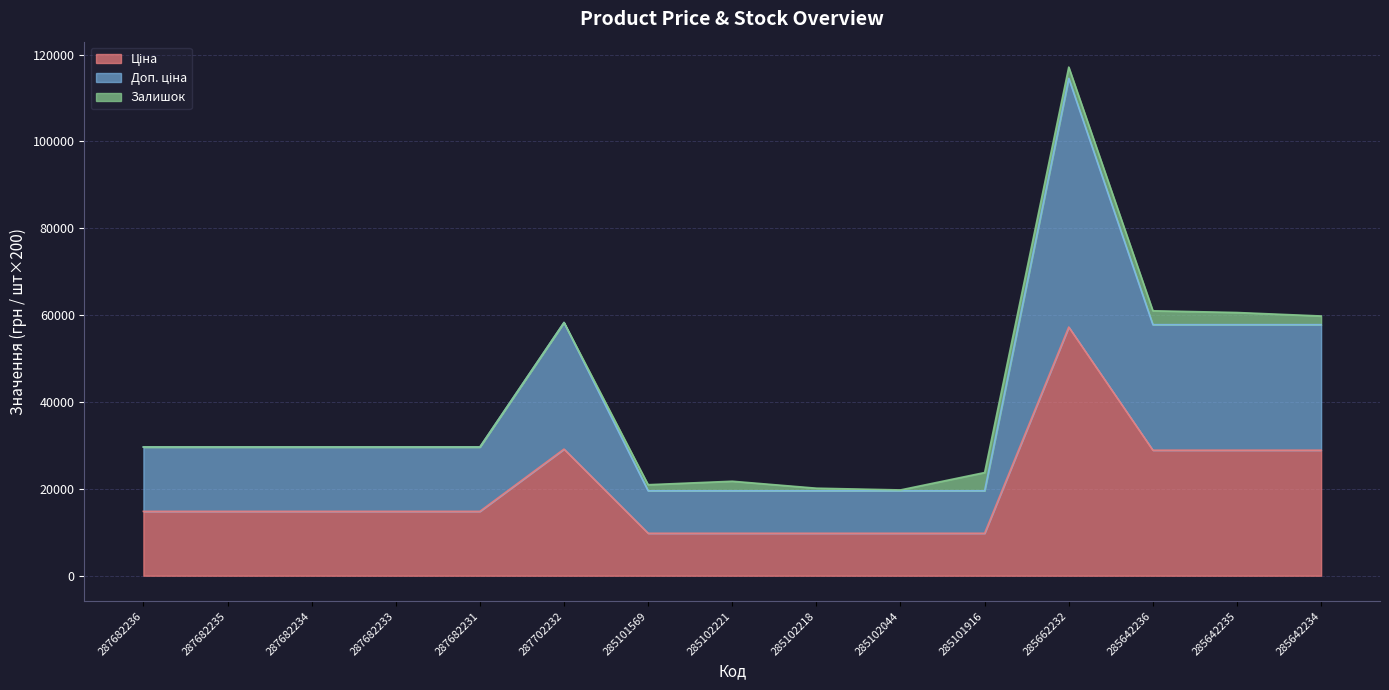

What value does the Ціна series have at 285102044?

9775.5